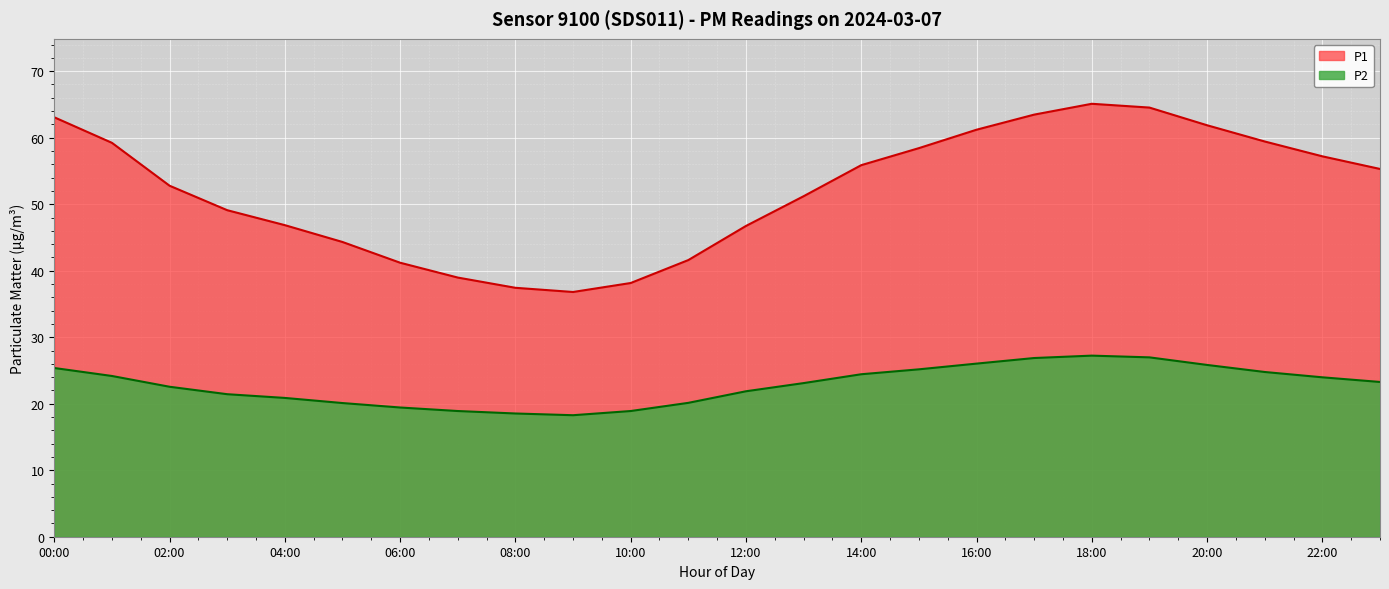

What is the maximum value for P2?

27.2